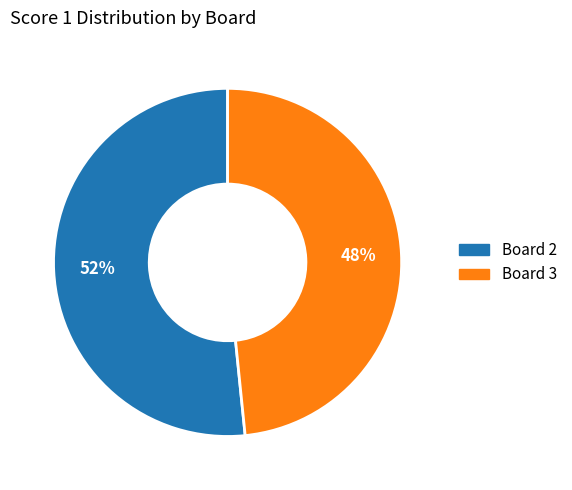

Is there any slice that represents more than half of the pie?

Yes